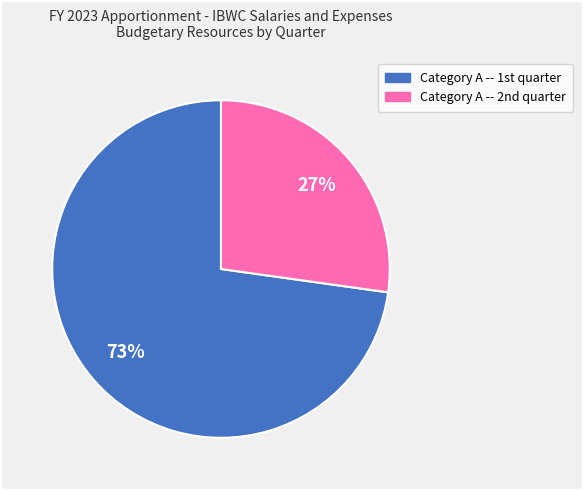

Which slice represents more than half of the pie?

Category A -- 1st quarter